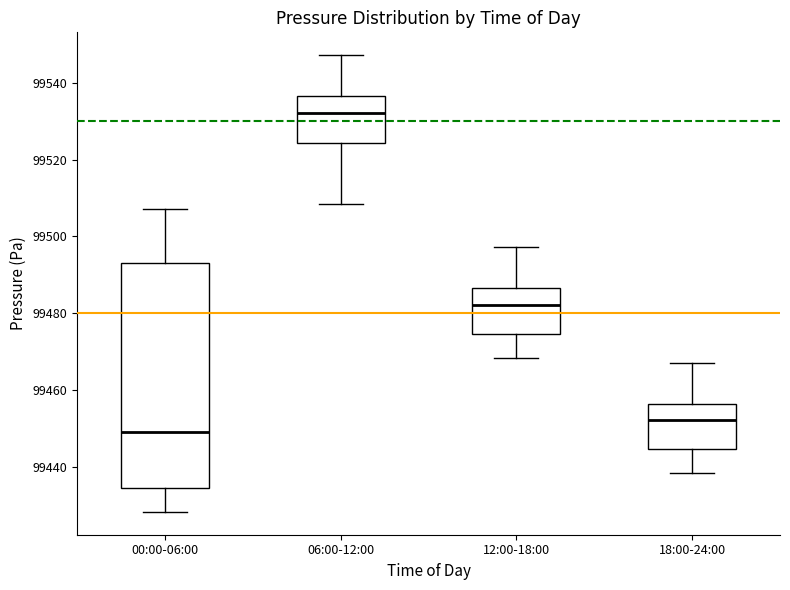

Which box is the tallest, from its lower edge to its upper edge?

00:00-06:00